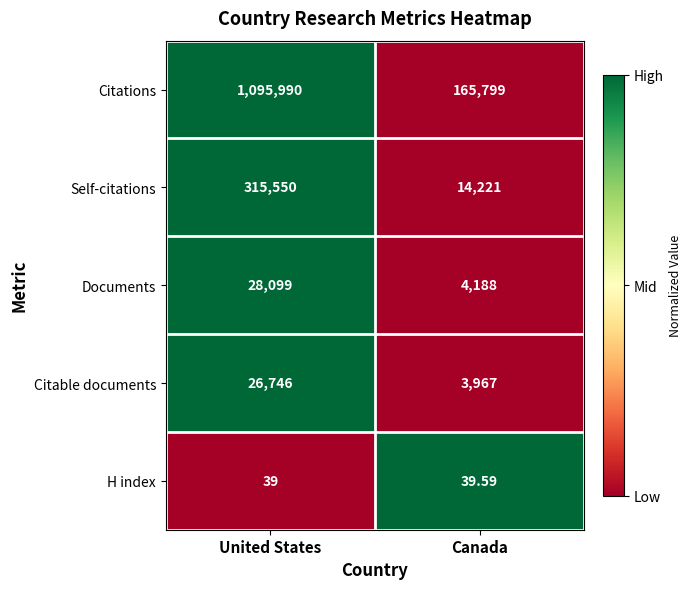

Which series has the largest range (max minus min)?

Citations